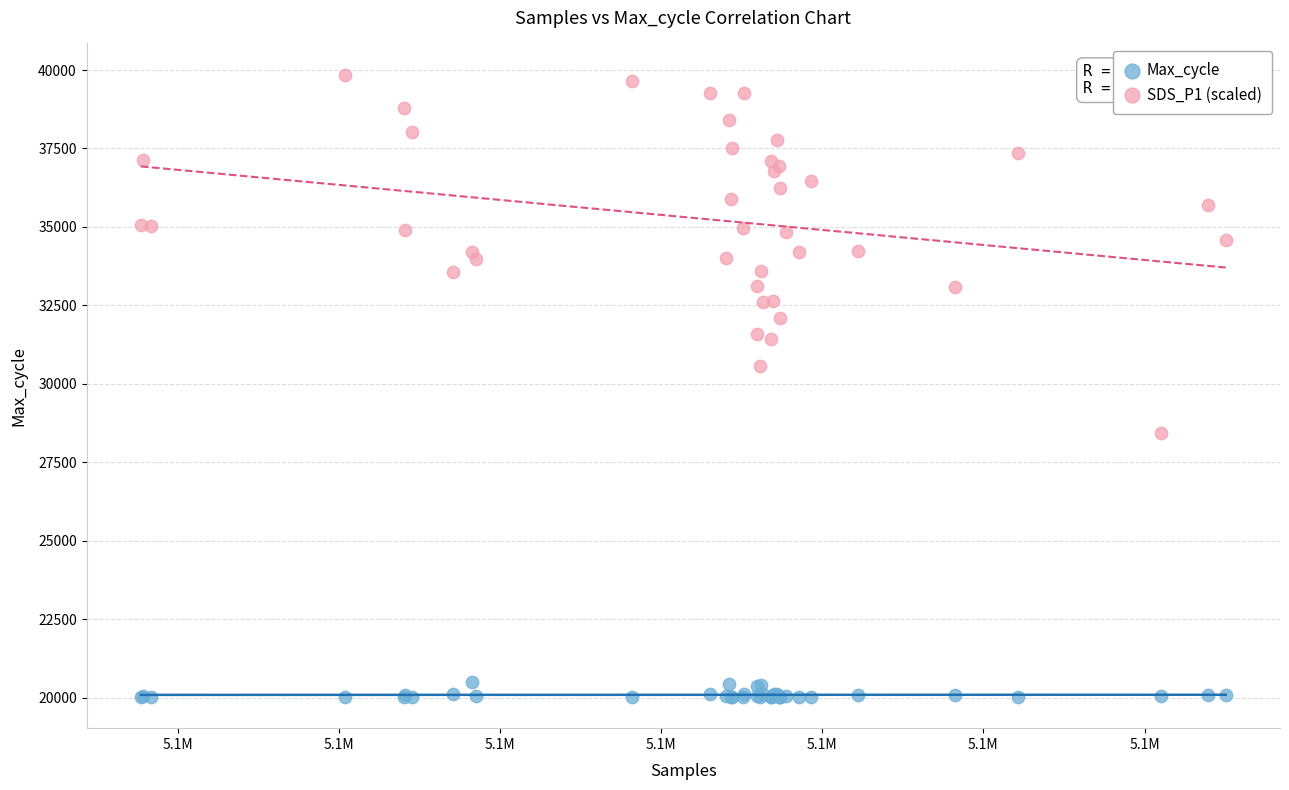

Which series contains the lowest Y value?

Max_cycle